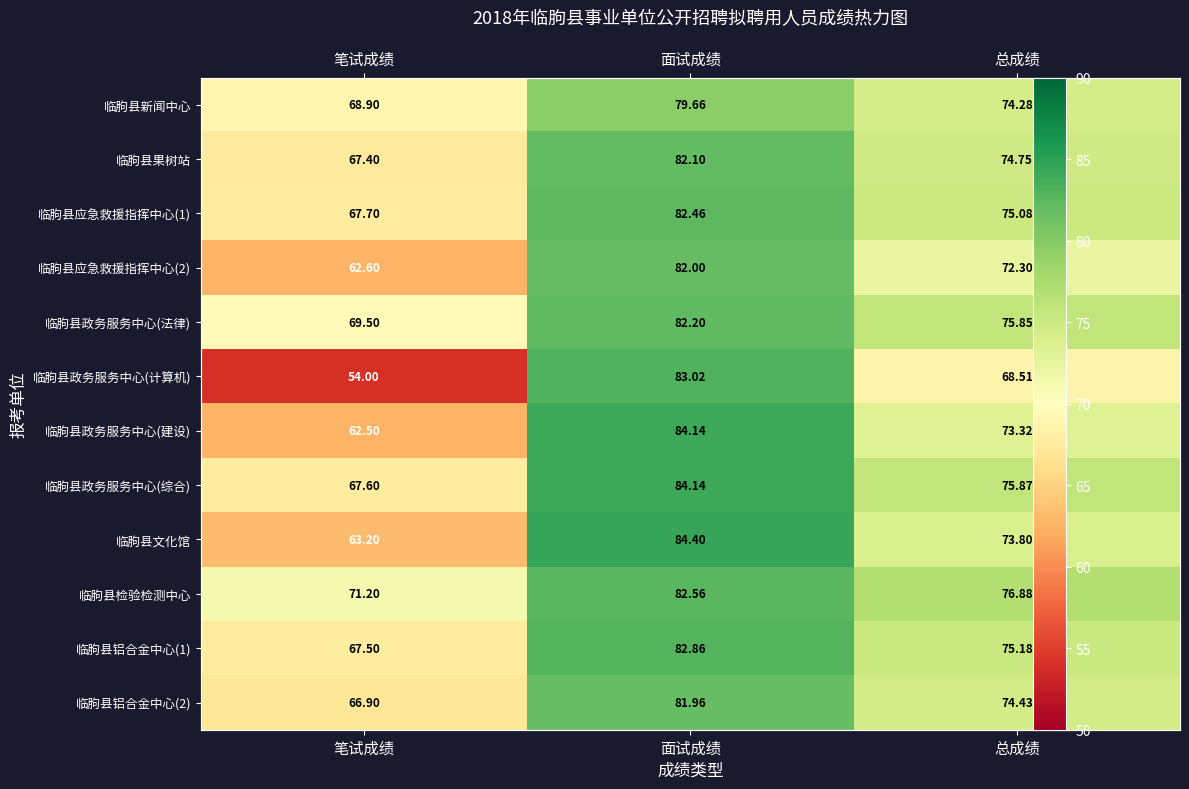

At which category does the chart reach its minimum across all series?

笔试成绩